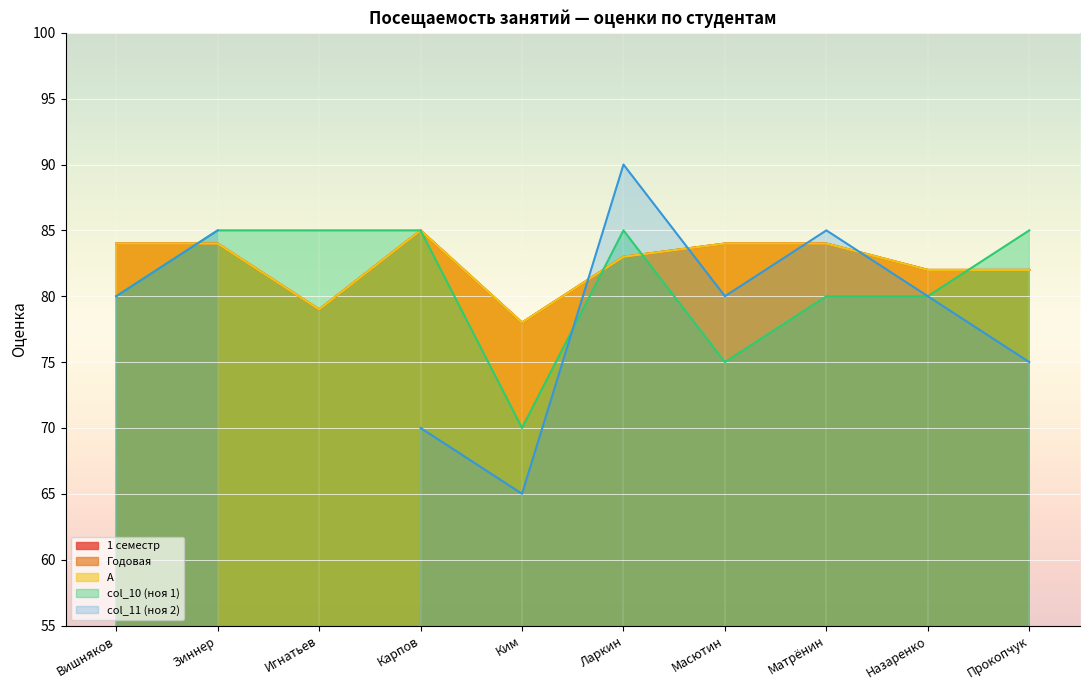

Does the chart display data point markers on the line(s)?

No